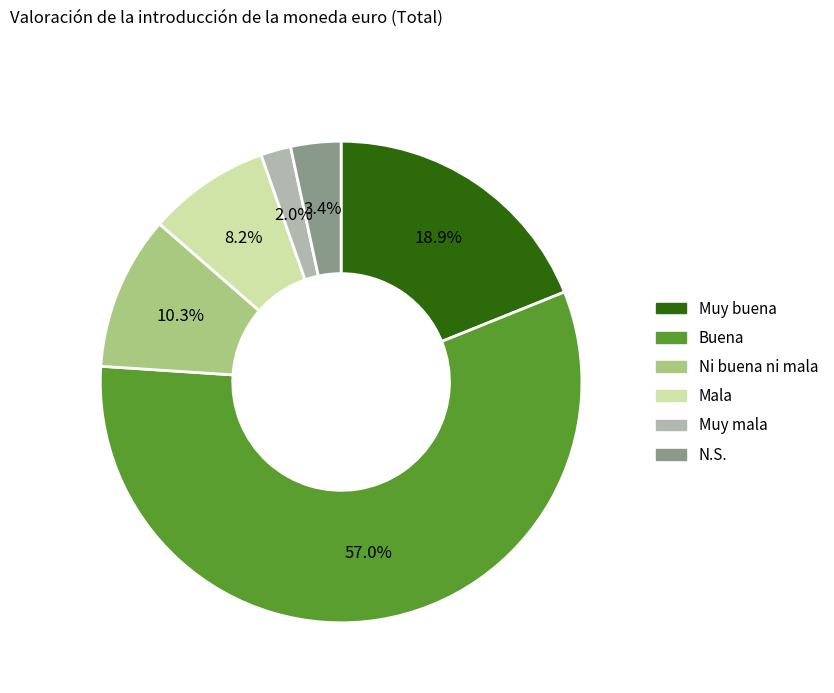

To the nearest percent, what portion does Ni buena ni mala represent?

10%